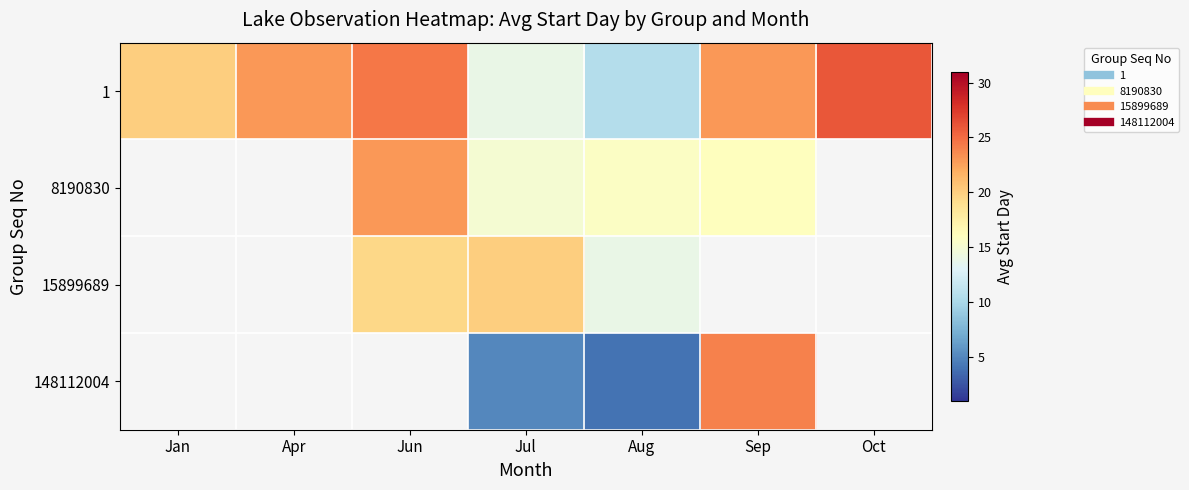

How many distinct data groups are displayed?

4